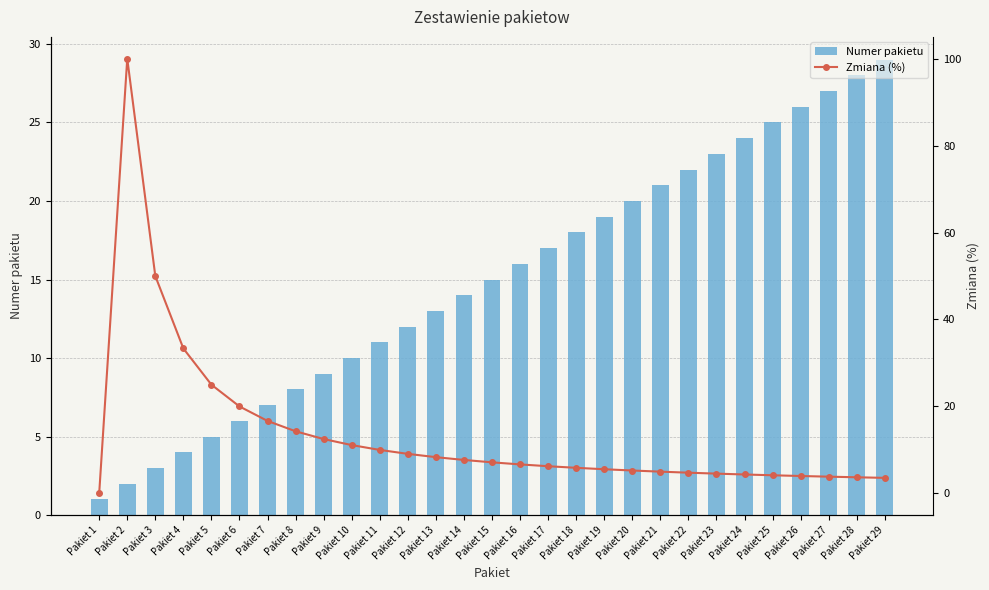

Which series has the widest spread of values?

Zmiana (%)